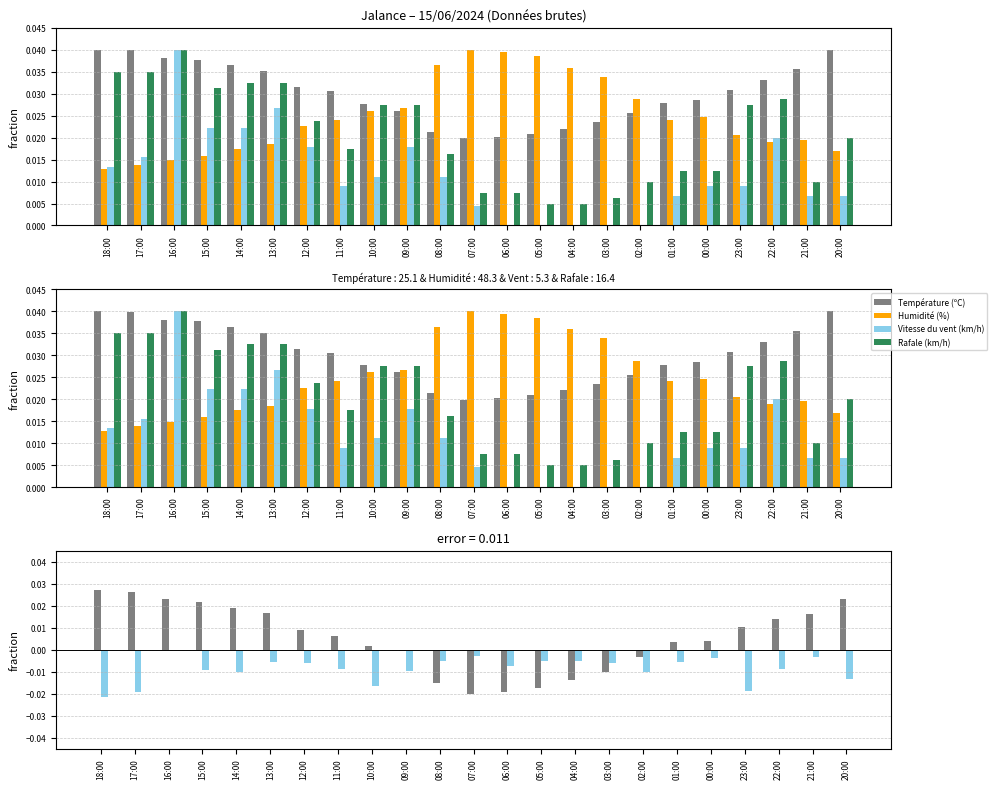

Which series has the widest spread of values?

Température (ºC)